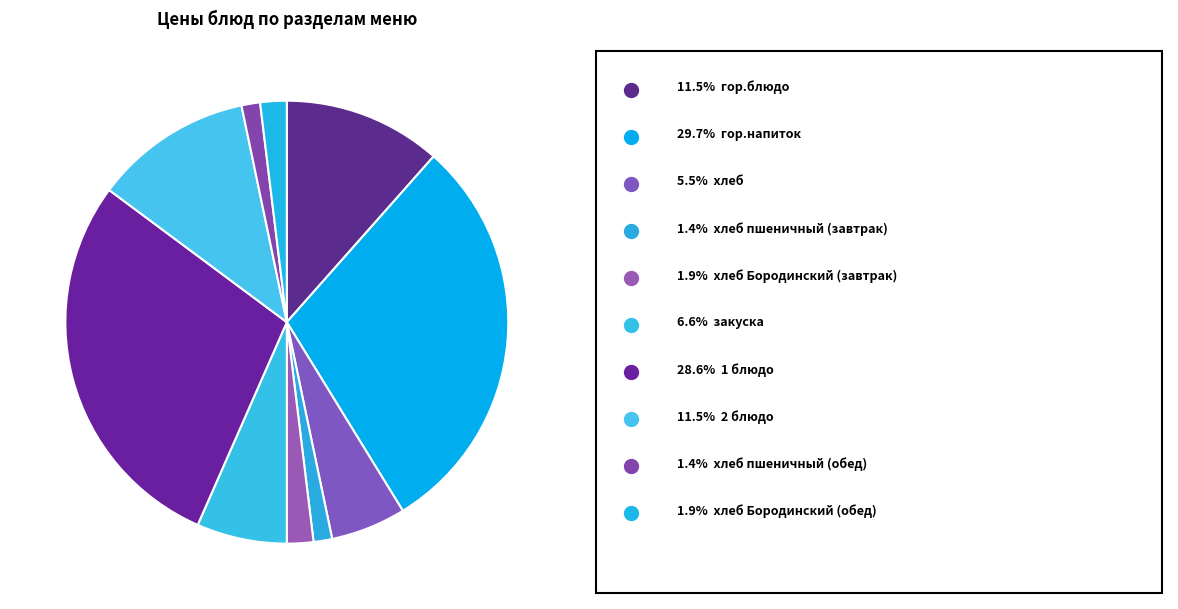

How many slices are in this pie chart?

10